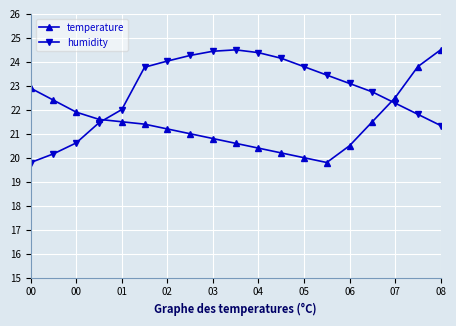

Rank the series by their average value, from highest to lowest.

humidity, temperature